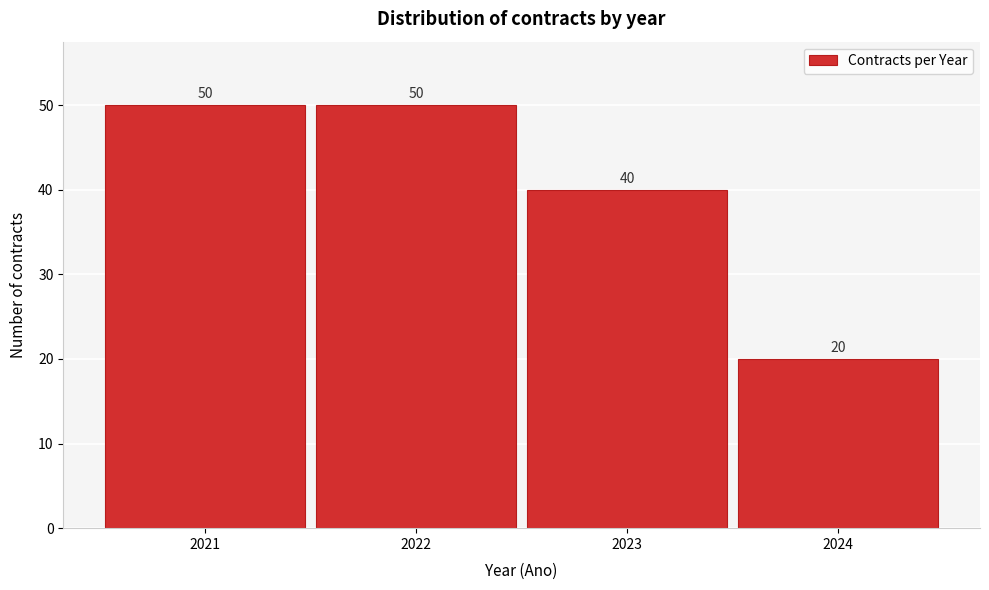

Reading left to right, list every bar in this chart as the range it spans on the x-axis followed by its height.

2020.5 to 2021.5: 50
2021.5 to 2022.5: 50
2022.5 to 2023.5: 40
2023.5 to 2024.5: 20